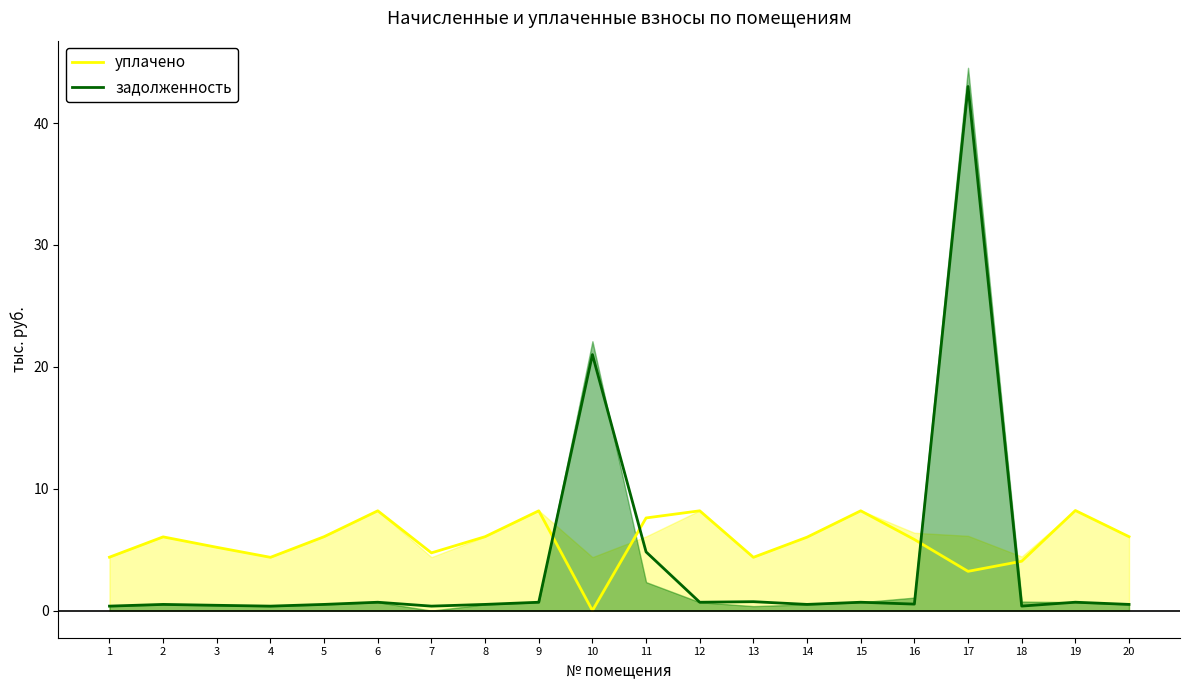

What is the difference between the maximum and minimum values in the уплачено series?

8.2